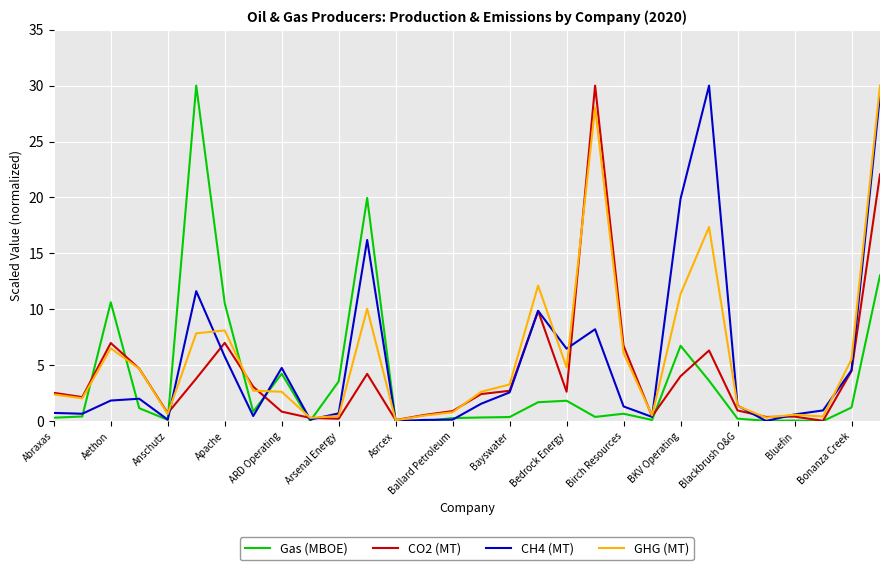

What is the average value of the Gas (MBOE) series?

3.7